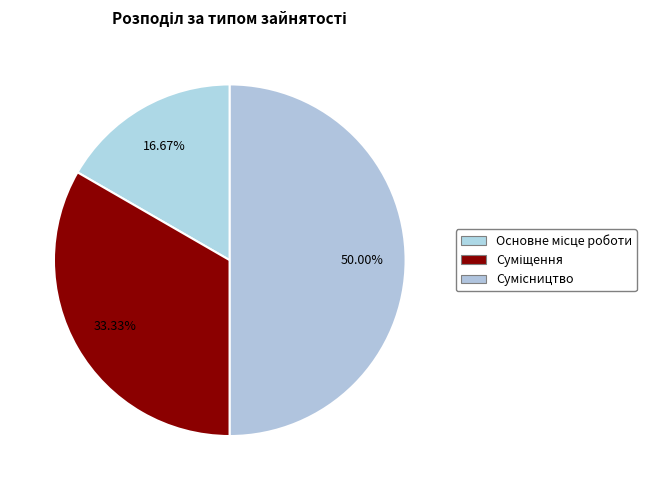

Is Основне місце роботи the majority of the pie?

No